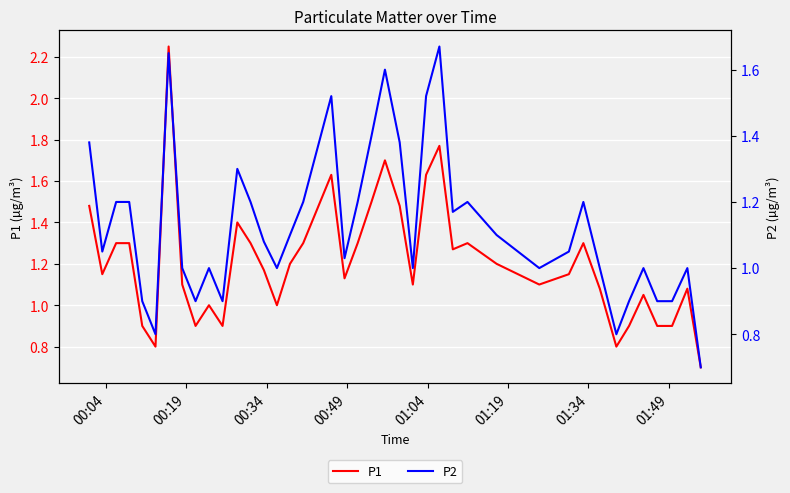

The P2 series shows 2.0 at 27. True or false?

False